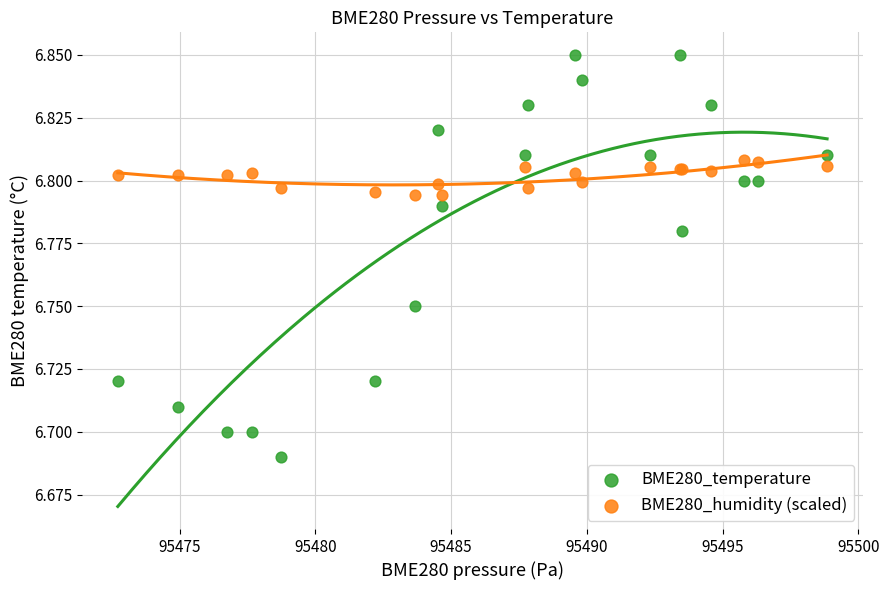

What are all the series names shown in the legend?

BME280_temperature, BME280_humidity (scaled)